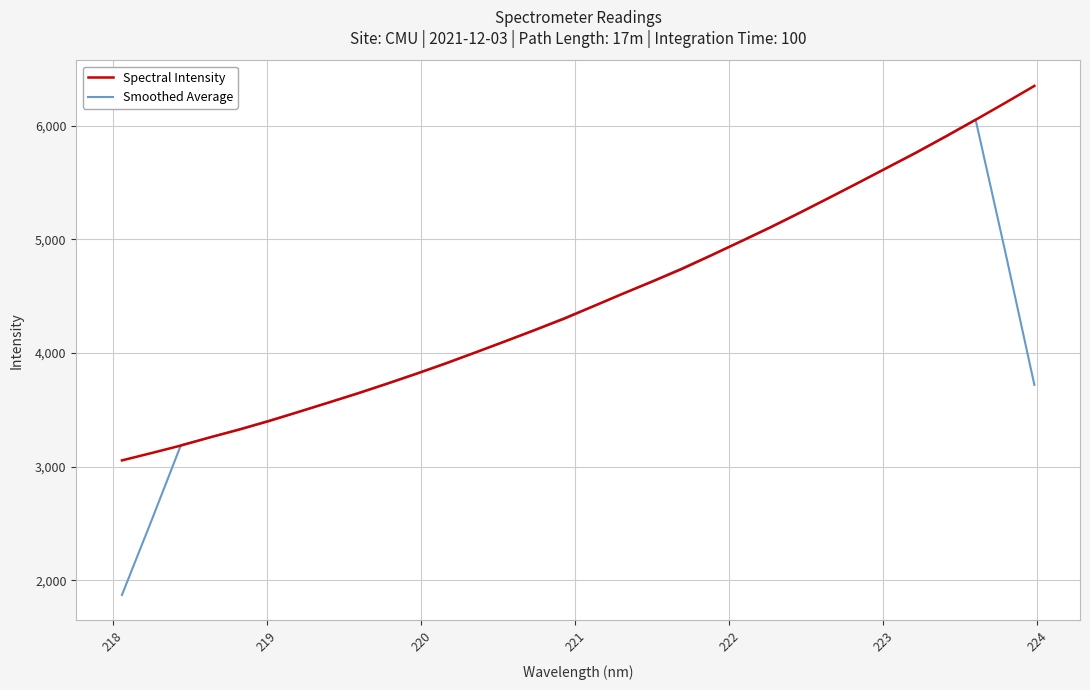

After their last crossing, which series has the higher values: Spectral Intensity or Smoothed Average?

Spectral Intensity